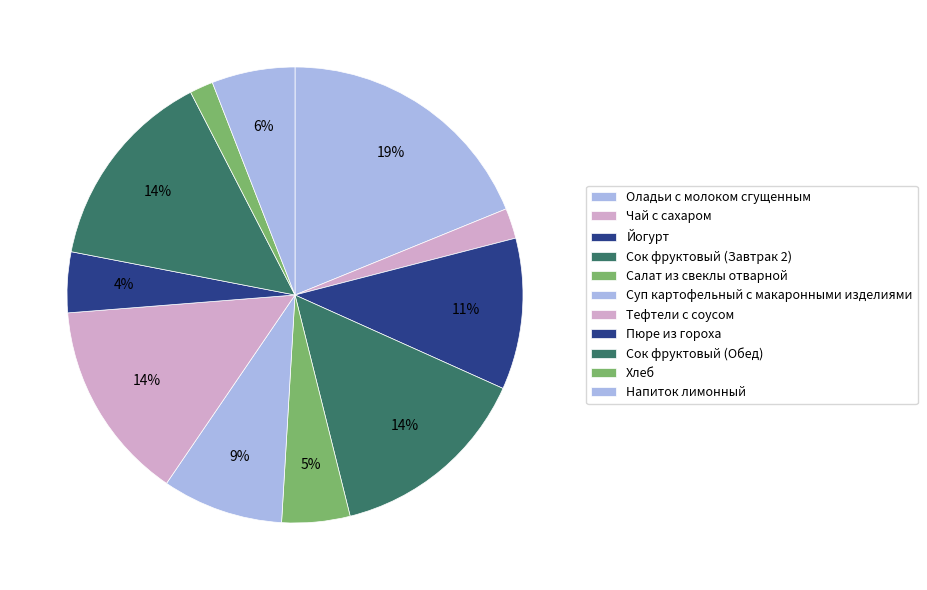

How many slices are in this pie chart?

11